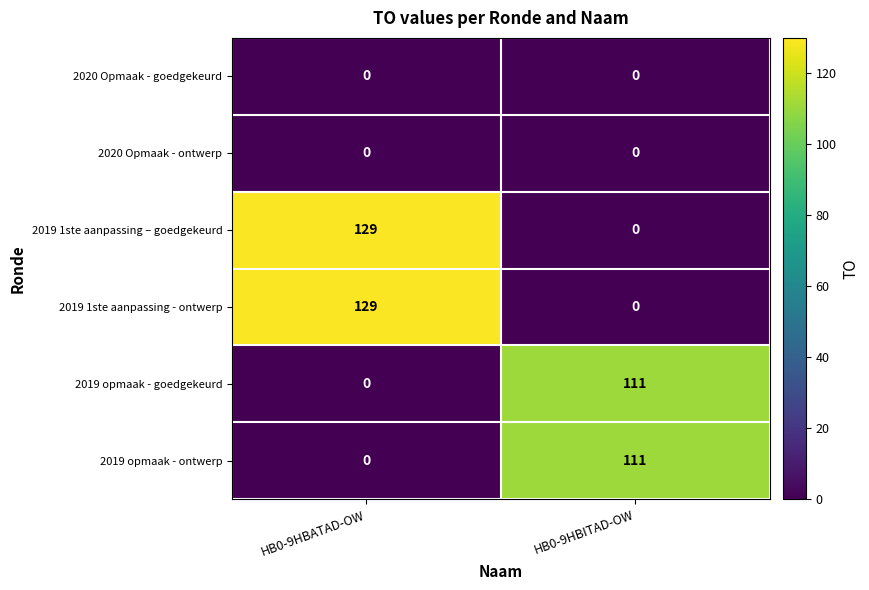

List the labels in order of 2019 1ste aanpassing - ontwerp value, smallest first.

HB0-9HBITAD-OW, HB0-9HBATAD-OW